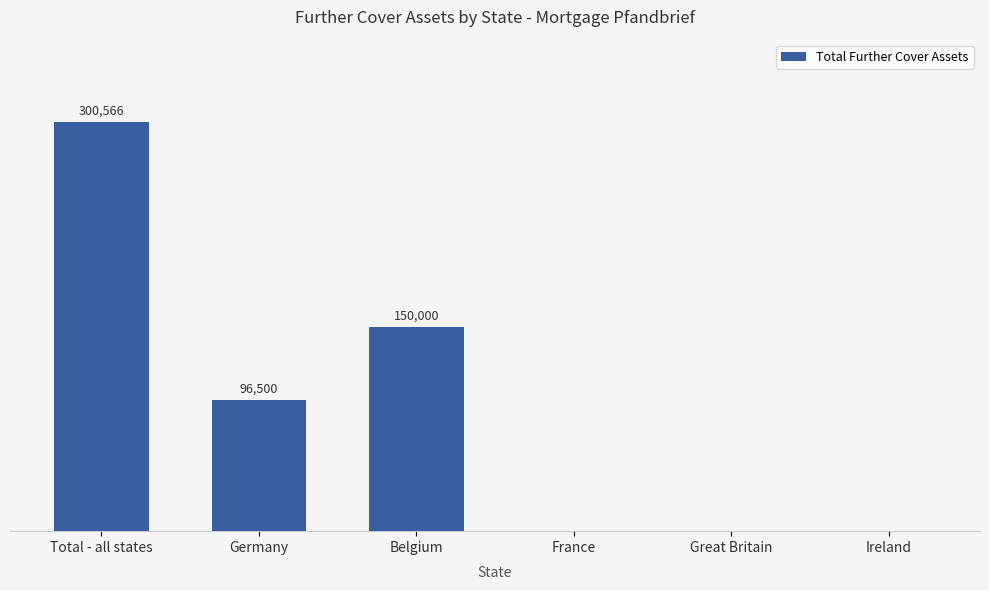

Between Germany and Ireland, which is larger?

Germany